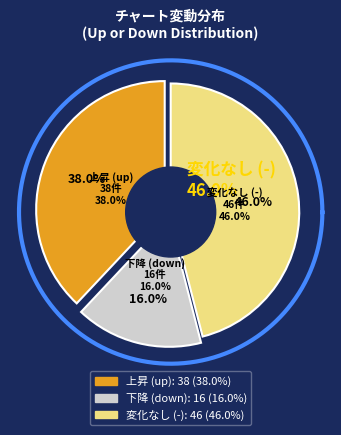

Which slice is the smallest?

down